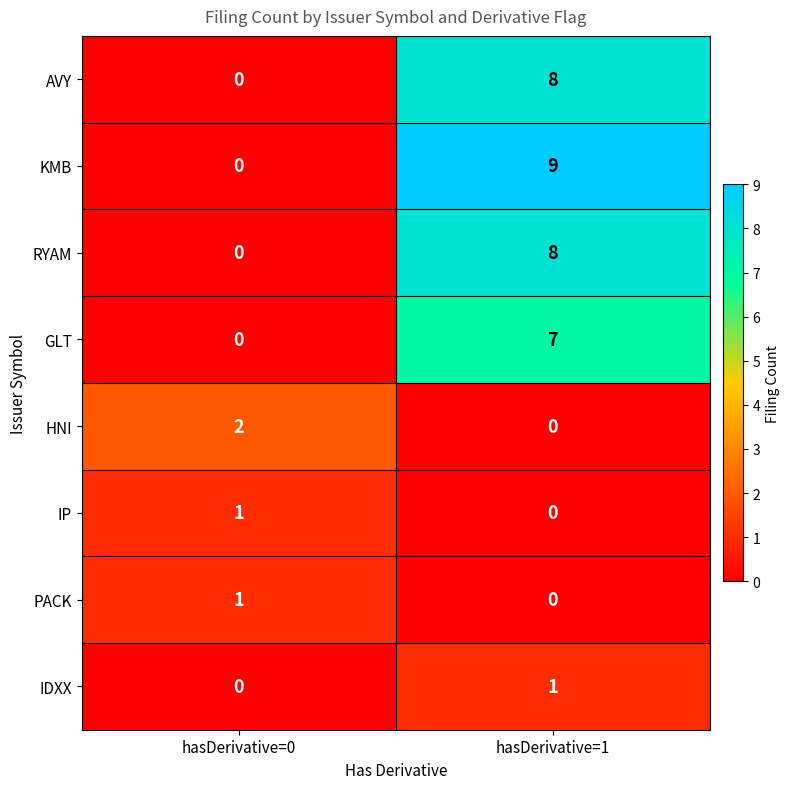

Reading left to right, extract all data points from this chart.

AVY: 0	8
KMB: 0	9
RYAM: 0	8
GLT: 0	7
HNI: 2	0
IP: 1	0
PACK: 1	0
IDXX: 0	1